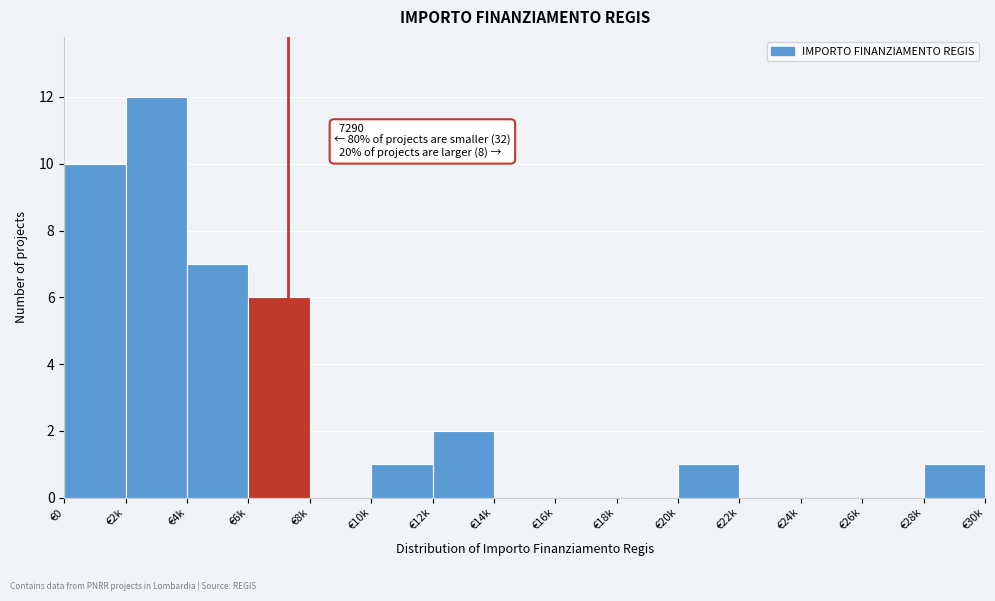

Reading right to left, extract all data points from this chart.

€28k=1	€26k=0	€24k=0	€22k=0	€20k=1	€18k=0	€16k=0	€14k=0	€12k=2	€10k=1	€8k=0	€6k=6	€4k=7	€2k=12	€0=10